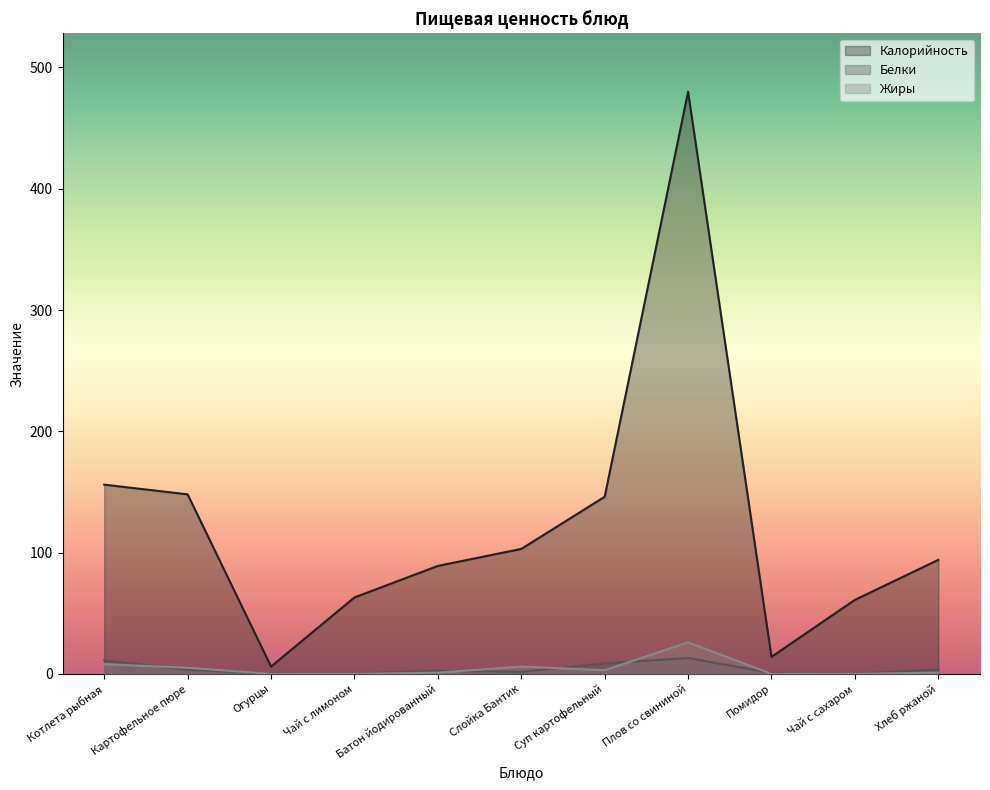

The Калорийность series shows 42.0 at Чай с сахаром. True or false?

False